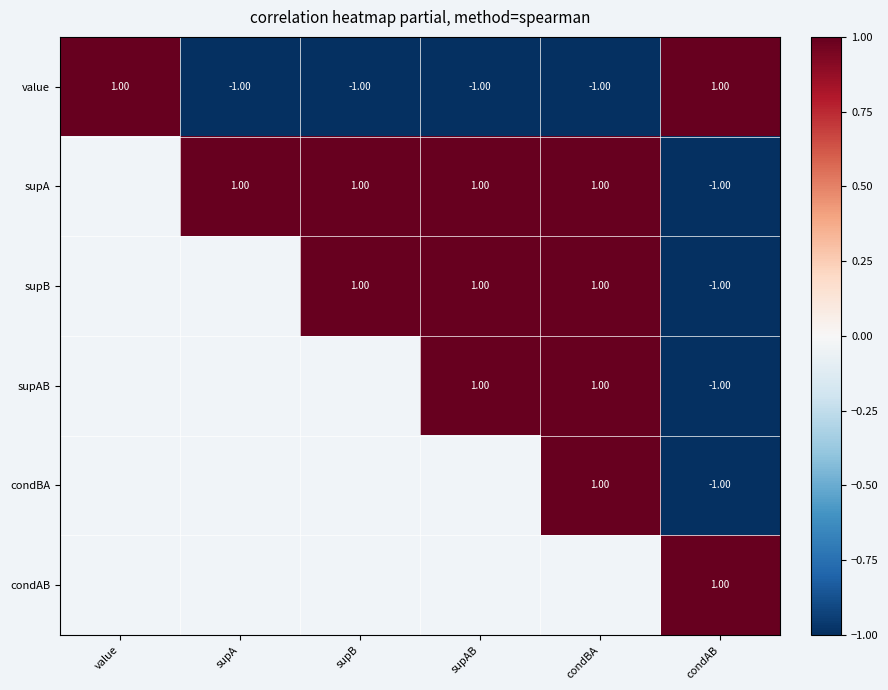

Is the value of supB at supB greater than the value of supA at condAB?

Yes